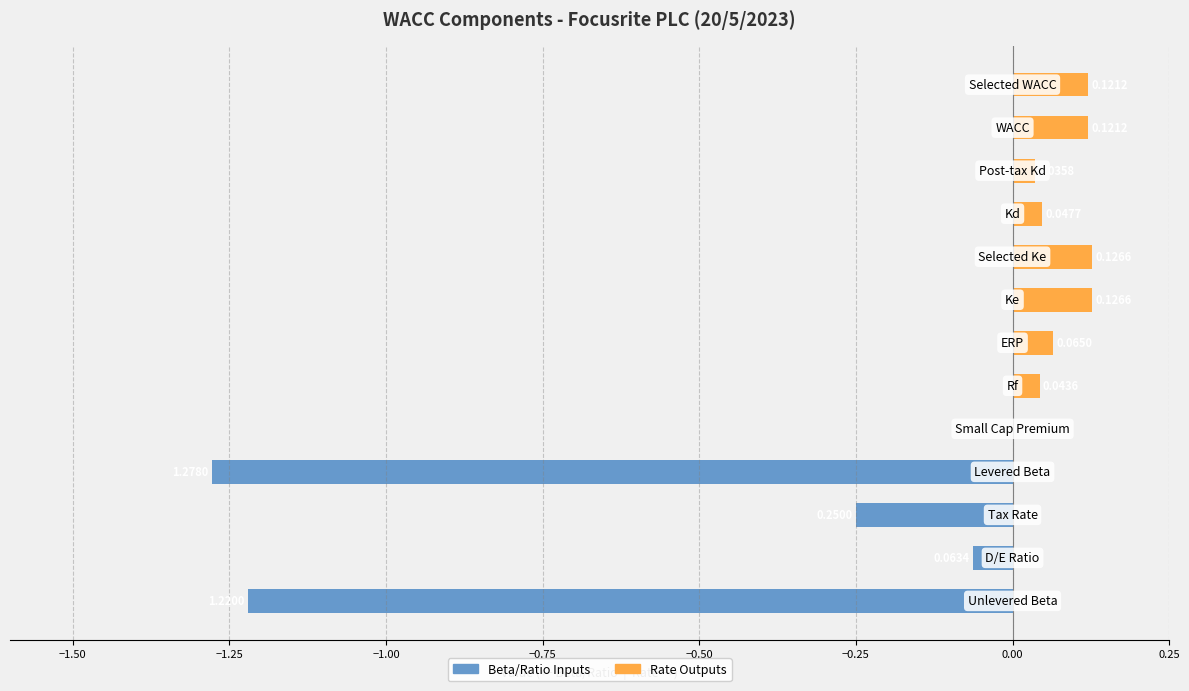

What is the sum of all Beta/Ratio Inputs values?

-2.8